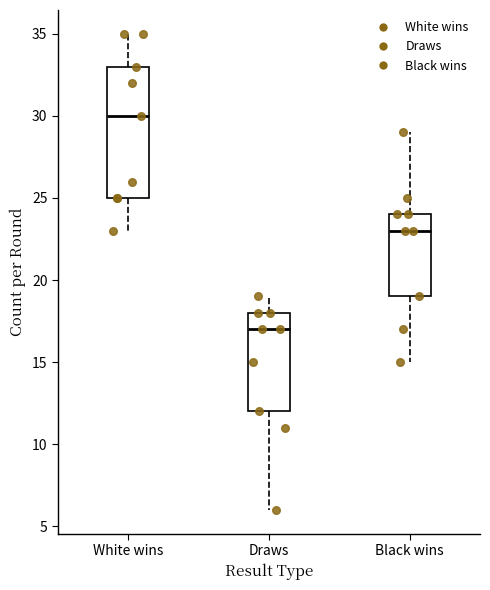

Which box's median line is the highest?

White wins